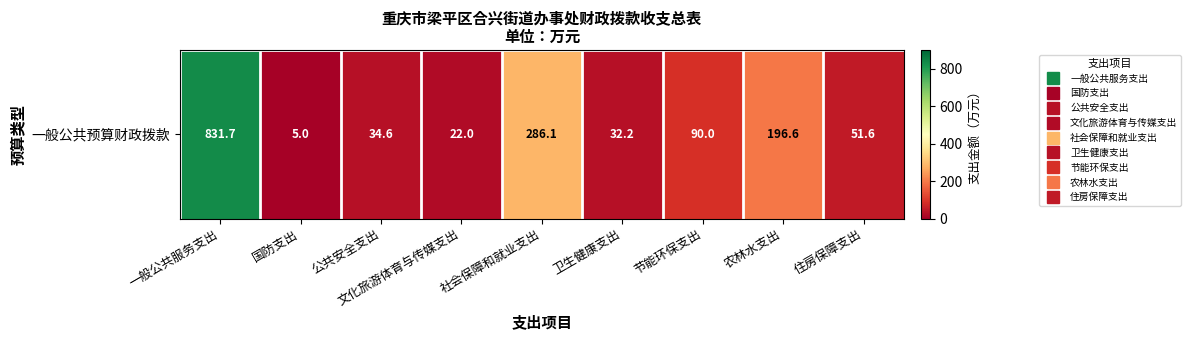

Which has a higher value, 农林水支出 or 住房保障支出?

农林水支出